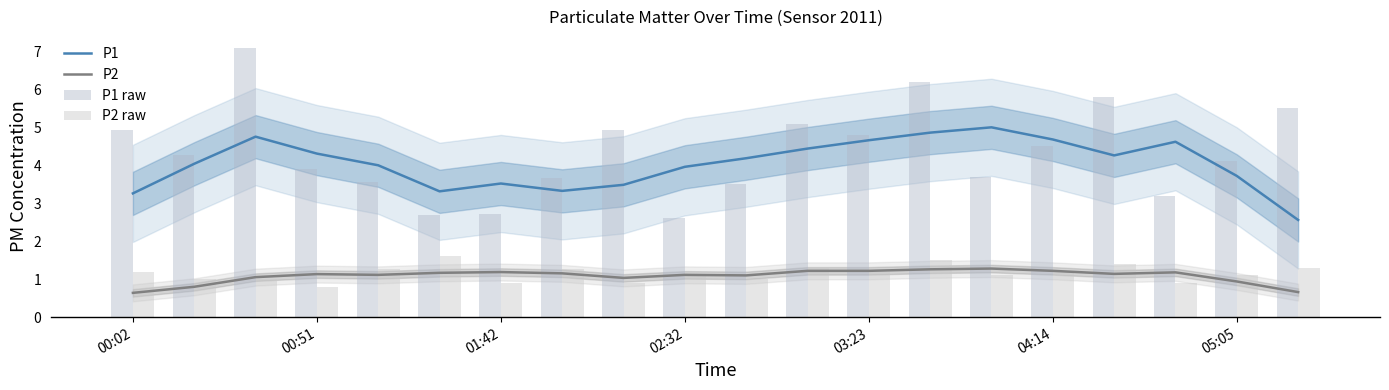

True or false: P1 and P2 cross at least once.

False